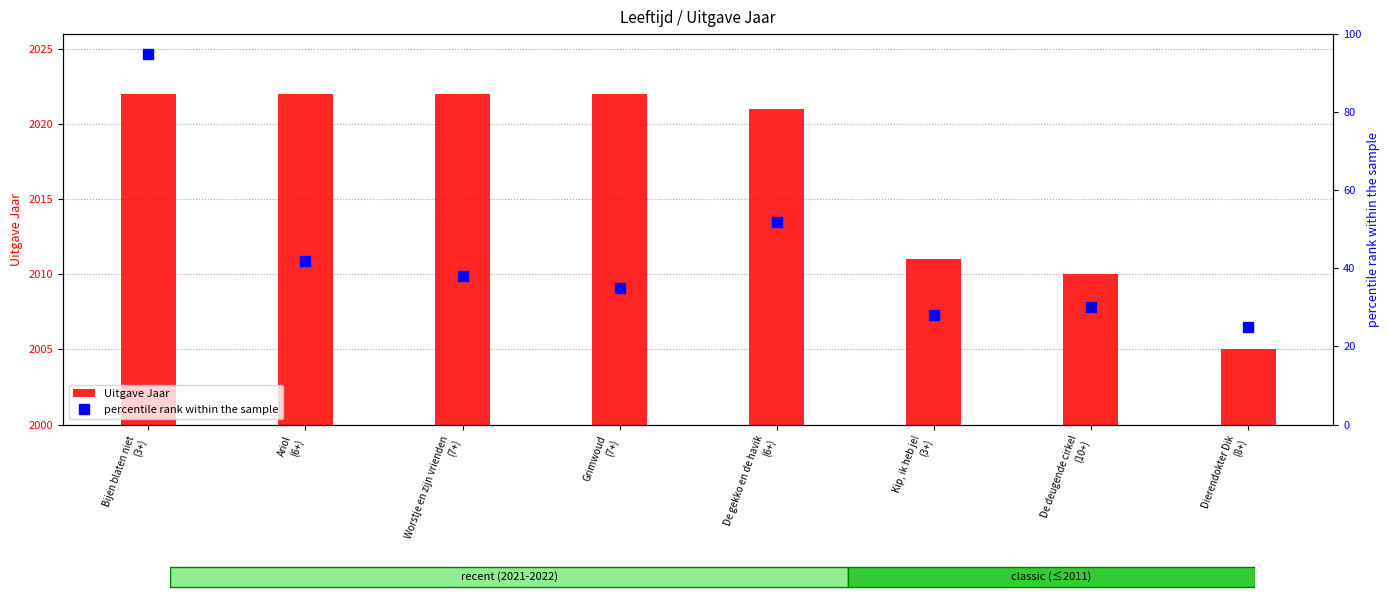

At Kip, ik heb je!
(3+), list the series in order from smallest to largest.

percentile rank within the sample, Uitgave Jaar